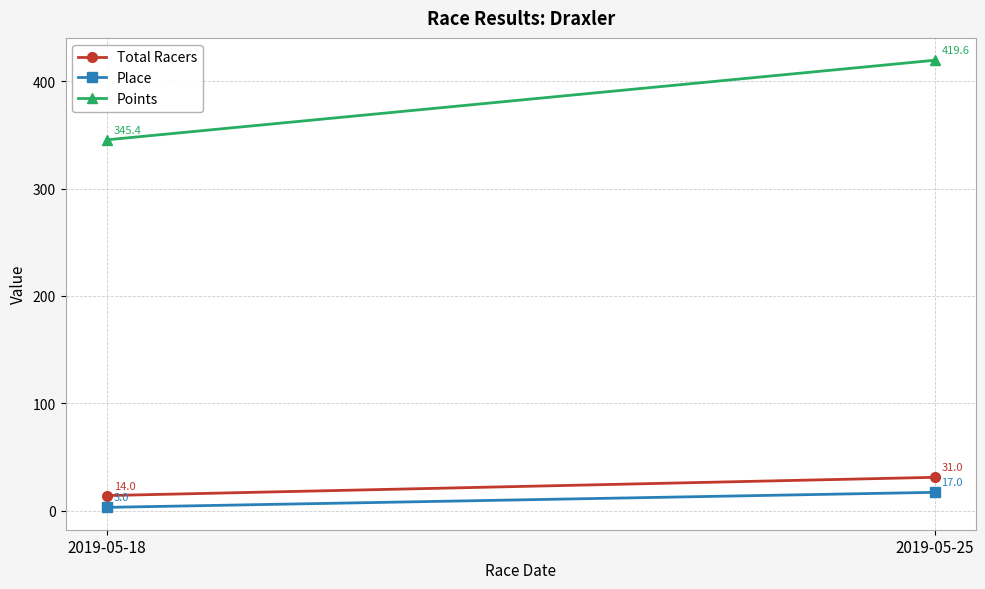

Where is Place nearest to the value 10?

2019-05-18